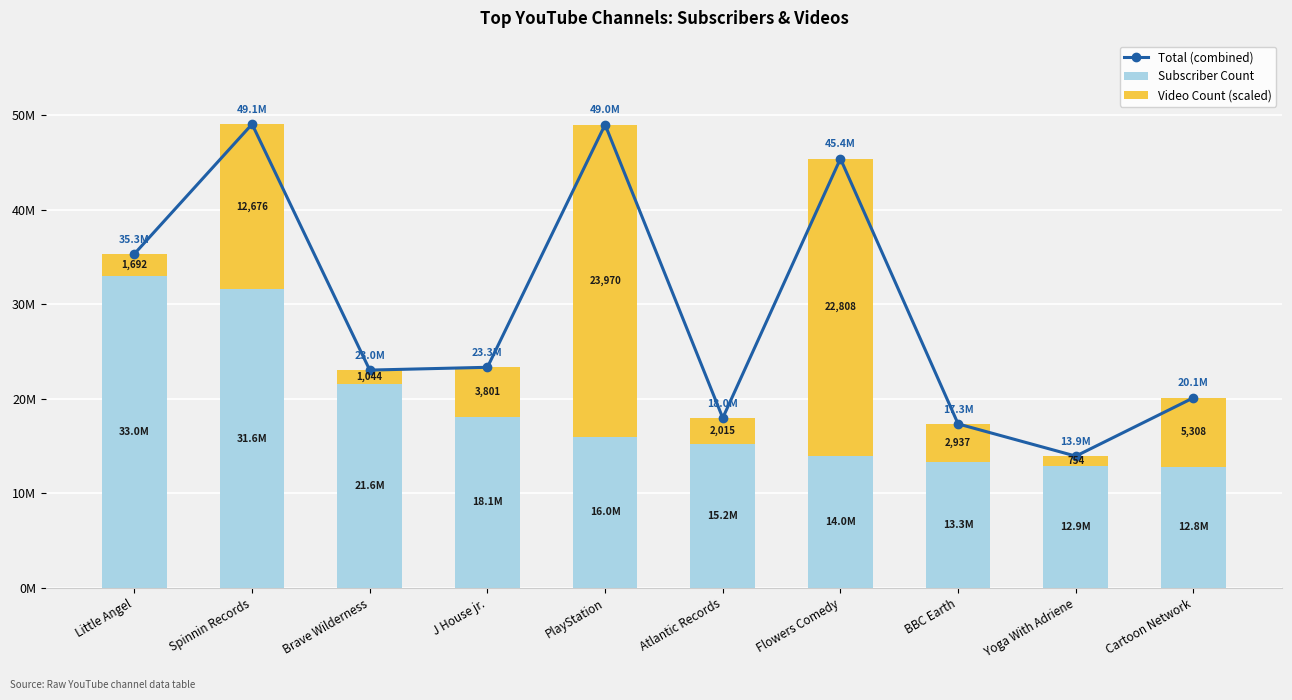

What is the average value of the Video Count (scaled) series?

10601439.3